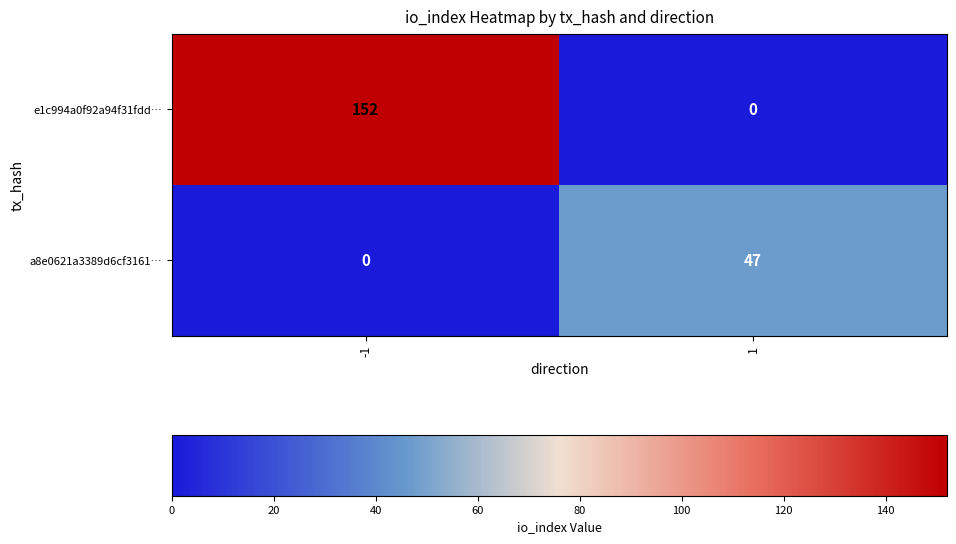

What is the sum of all a8e0621a3389d6cf3161… values?

47